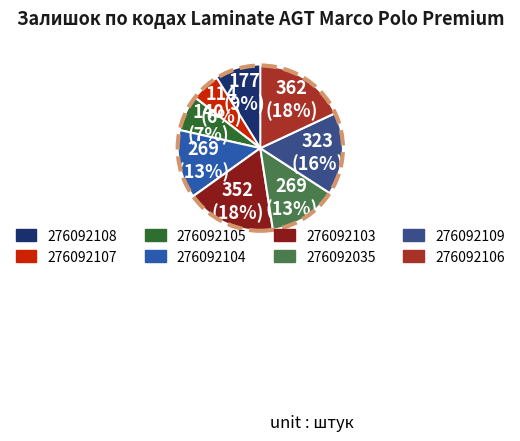

What is the smallest slice in the pie chart?

276092107